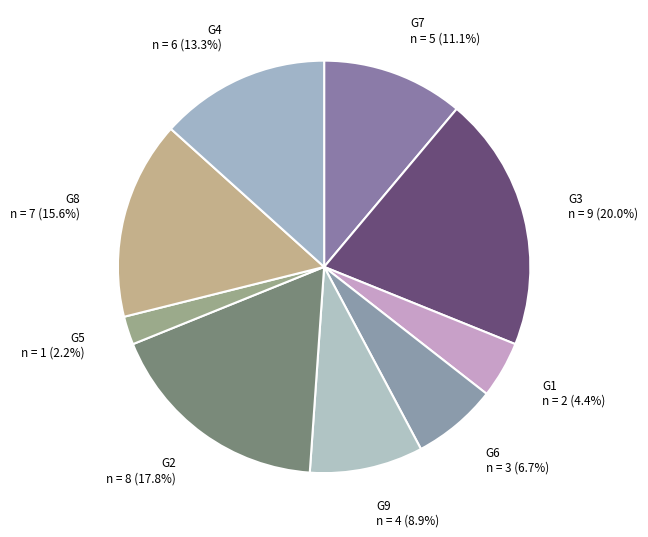

How much of the chart is everything except G6 n = 3 (6.7%)?

93.3%